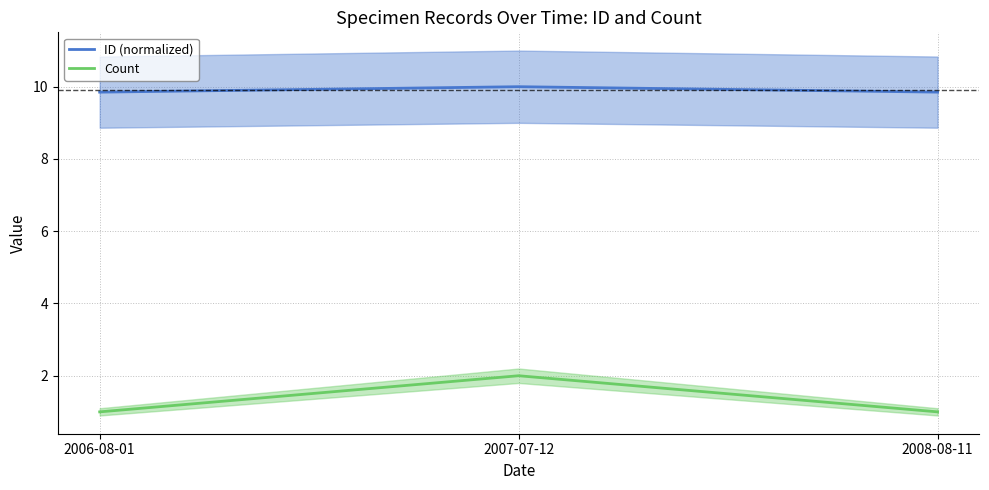

What is the value of the Count point at the 3rd from the left?

1.0